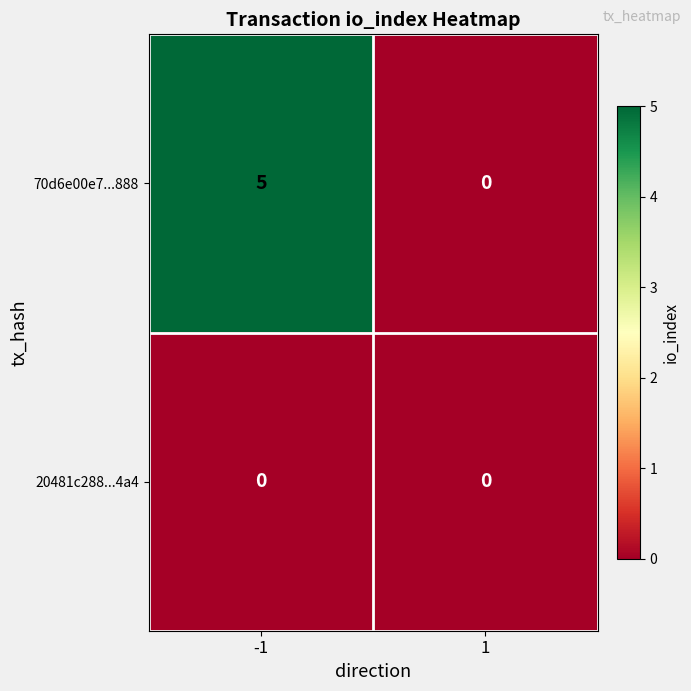

What is the total value across all series at -1?

5